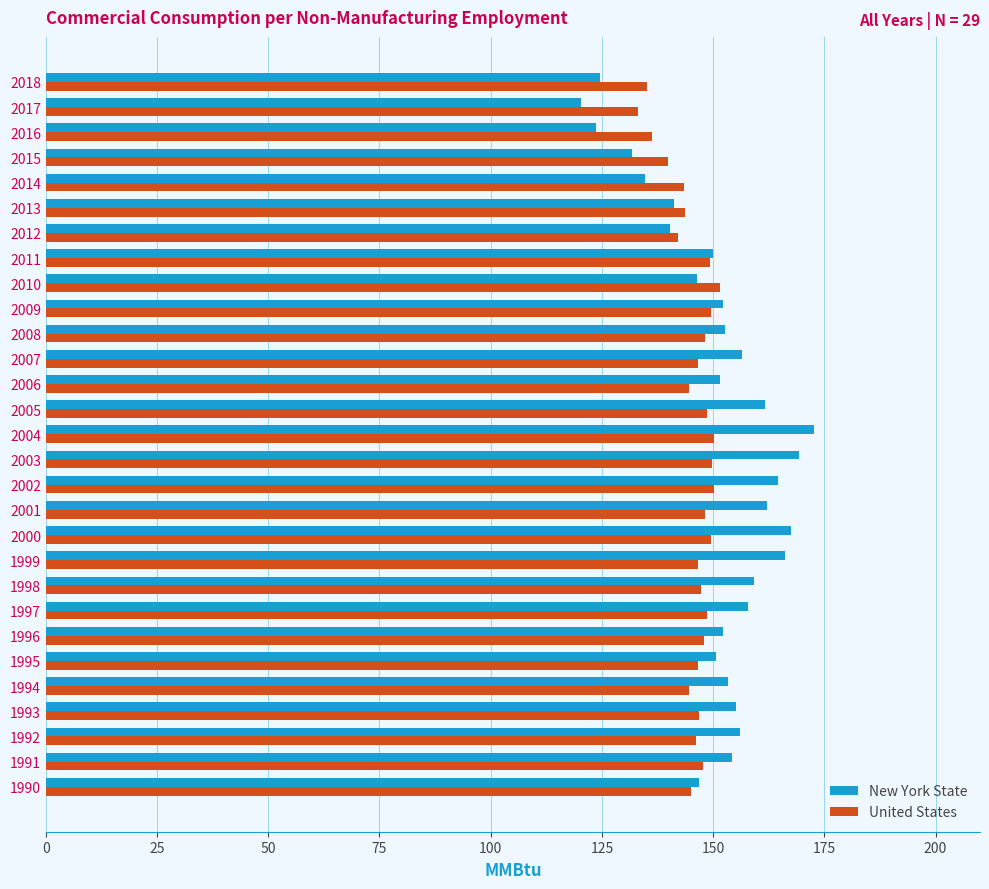

The United States series shows 149.6 at 2000. True or false?

True